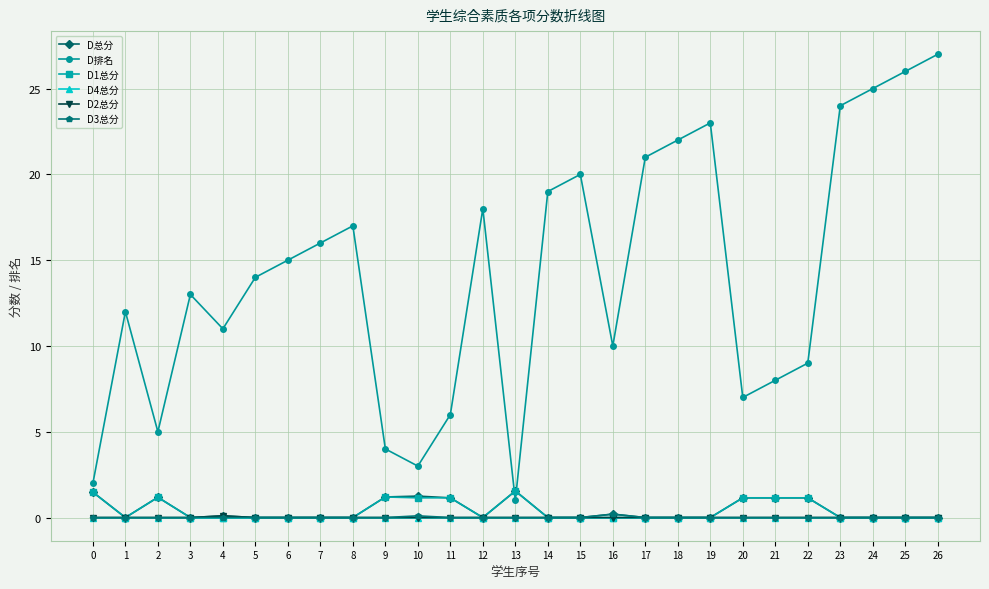

What are all the series names shown in the legend?

D总分, D排名, D1总分, D4总分, D2总分, D3总分